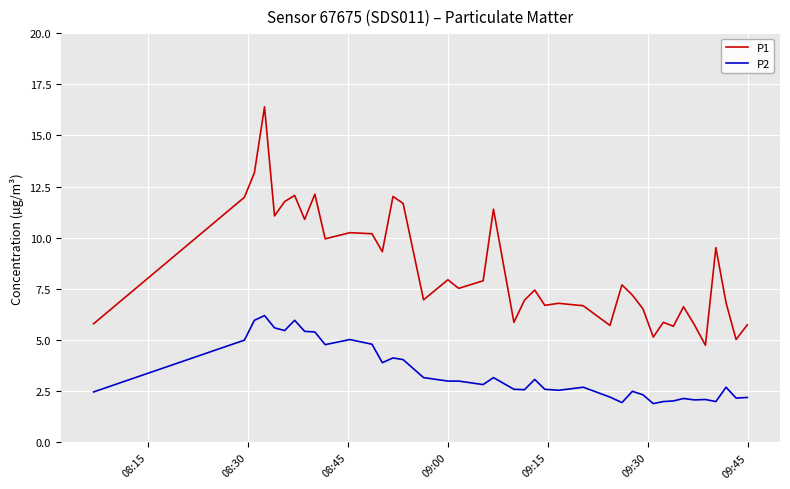

True or false: P1 and P2 intersect in this chart.

False